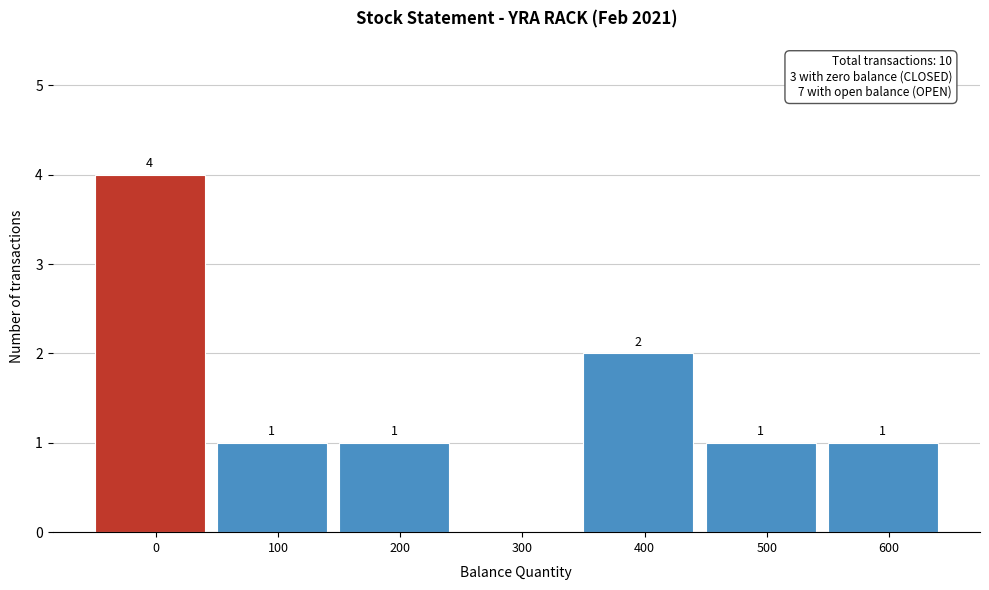

Reading left to right, what are all the values shown in this chart?

0=4	100=1	200=1	300=0	400=2	500=1	600=1